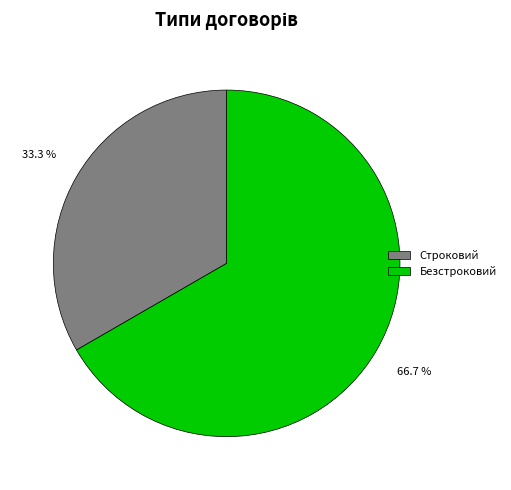

To the nearest percent, what percentage of the pie is Безстроковий?

67%